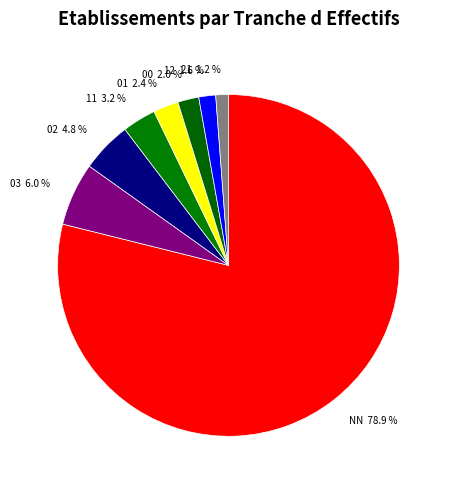

How many slices are in this pie chart?

8